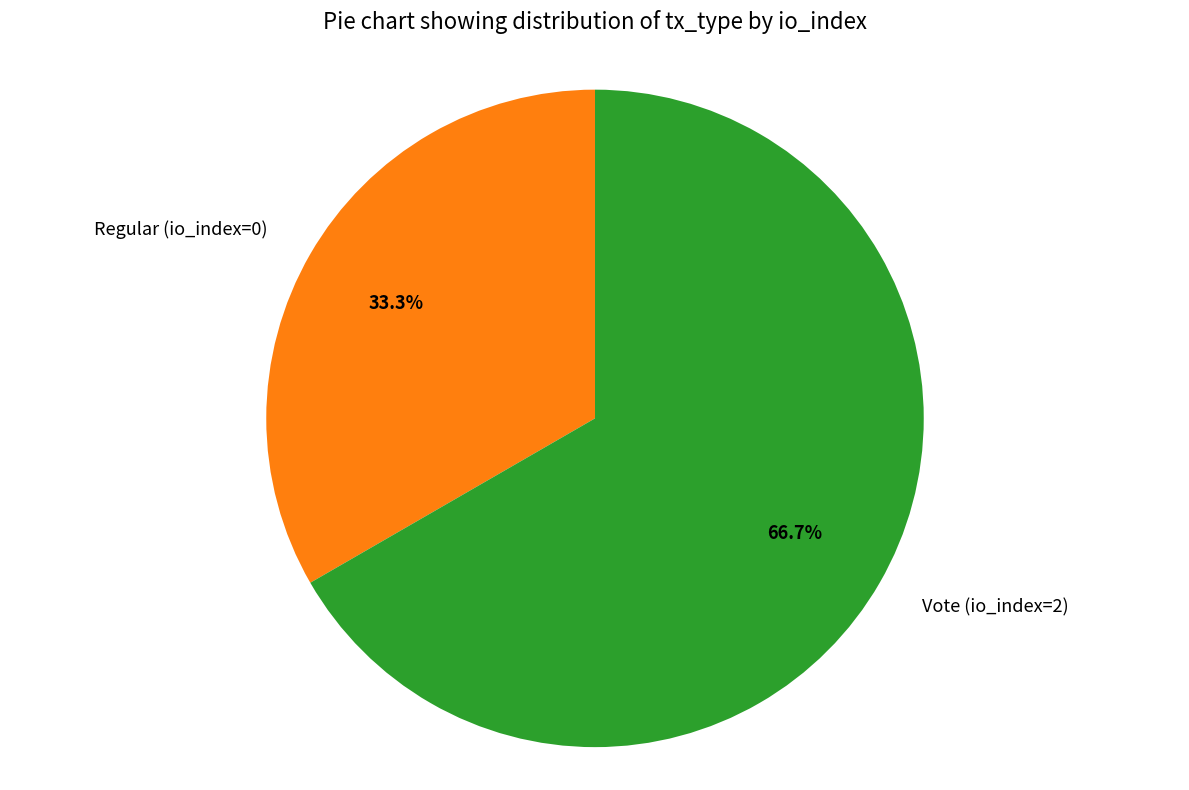

Which slice represents more than half of the pie?

Vote (io_index=2)